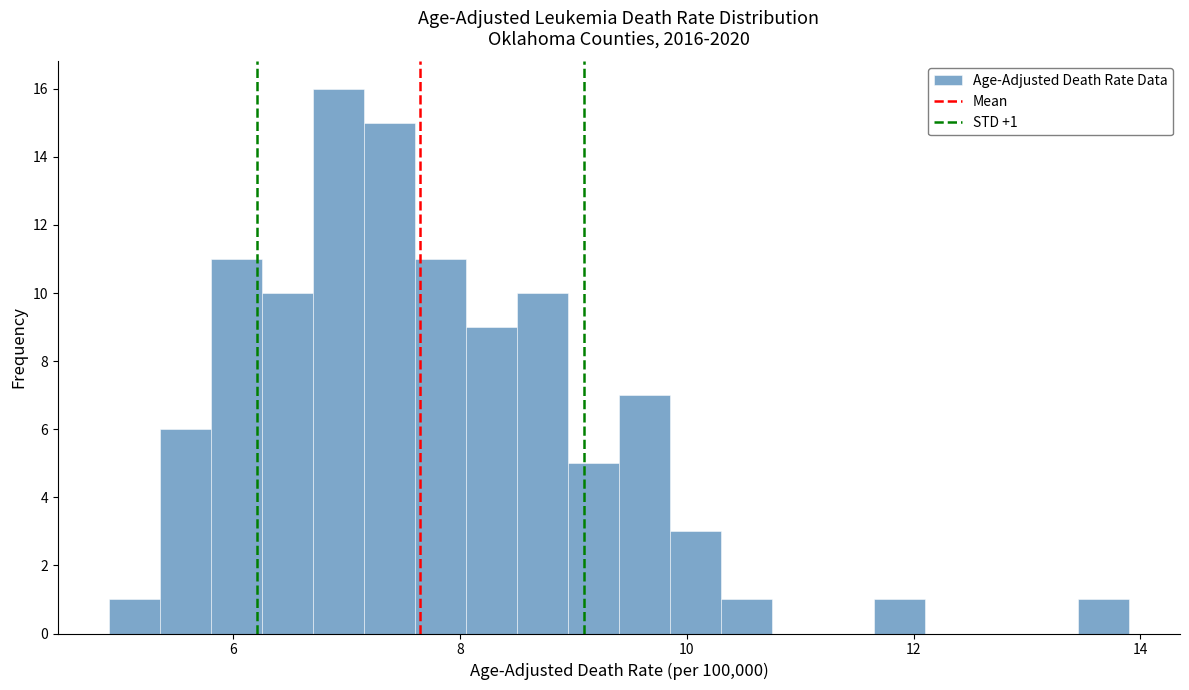

Around what value on the x-axis is the tallest bar? Give the approximate position of its centre, as read against the axis.

7.0